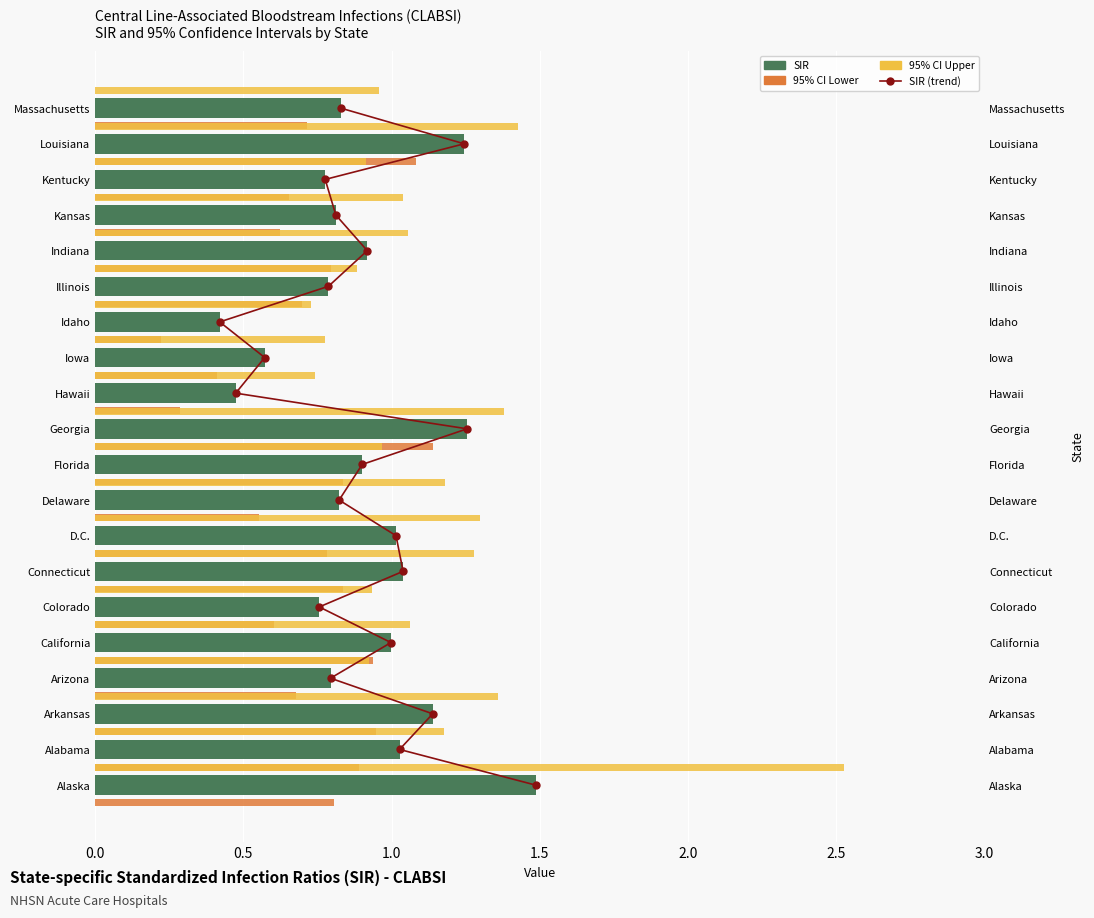

How many data points does each series have?

20